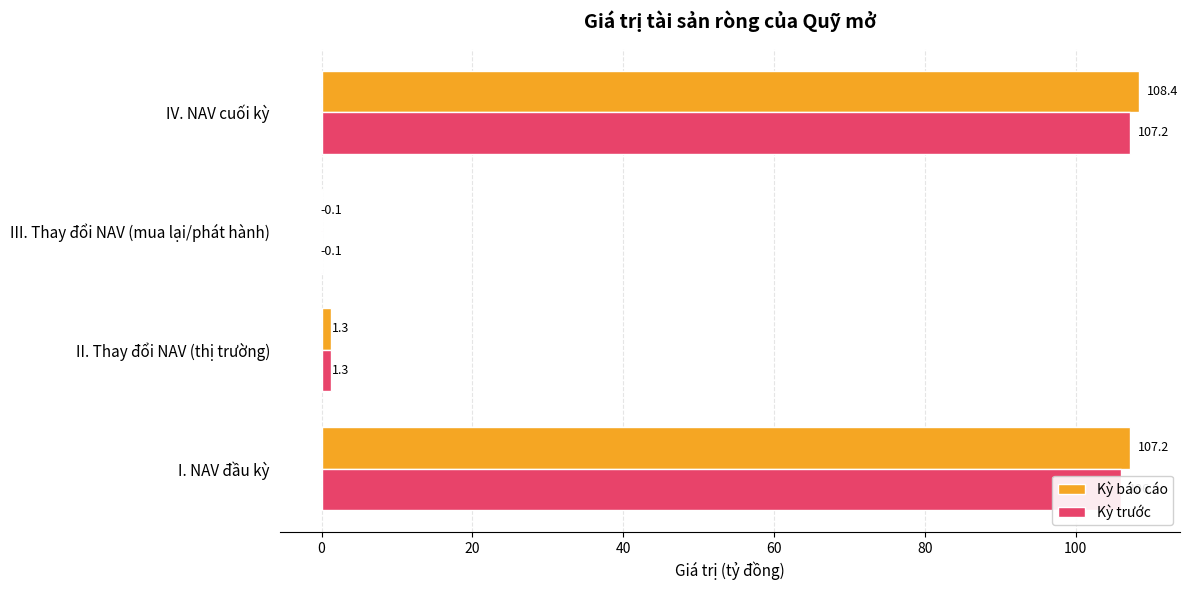

Is it true that Kỳ trước equals -0.1 at III. Thay đổi NAV (mua lại/phát hành)?

True